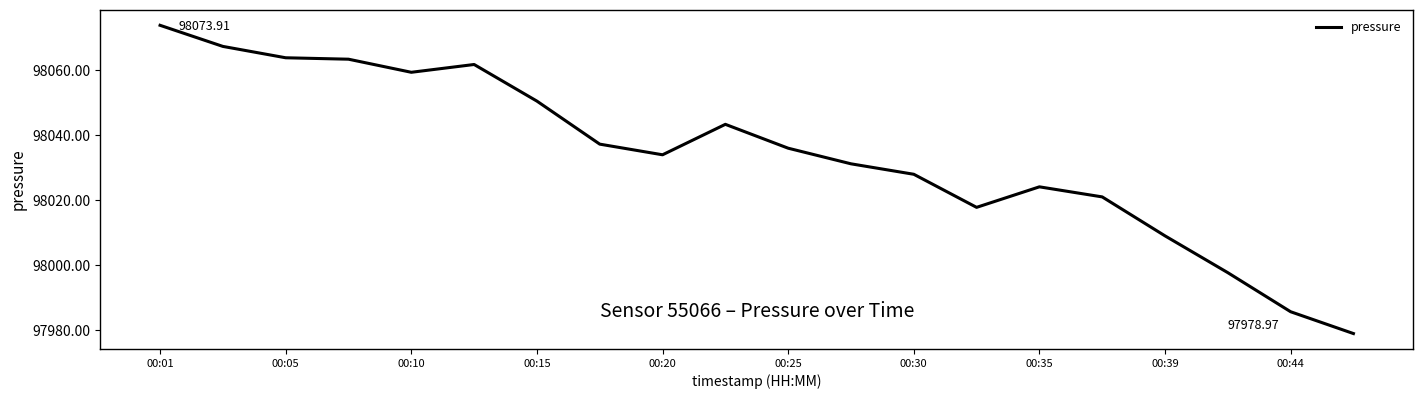

Does the chart display data point markers on the line(s)?

No